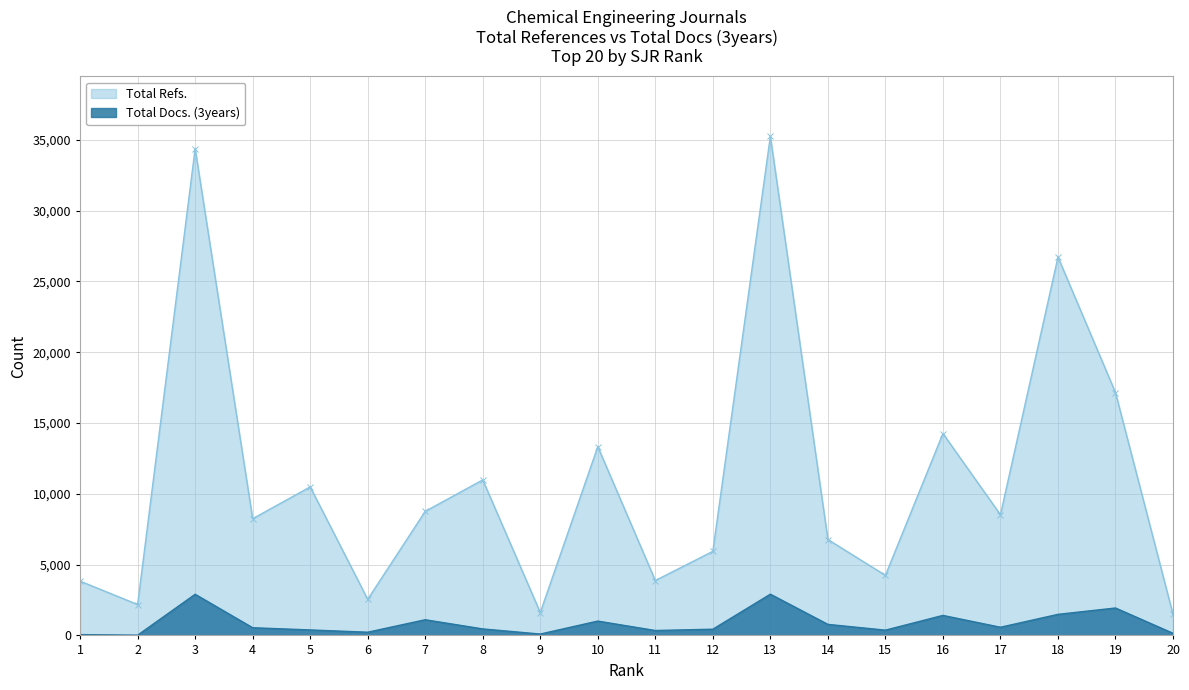

What is the approximate value of Total Docs. (3years) at 14, to the nearest 50?

800